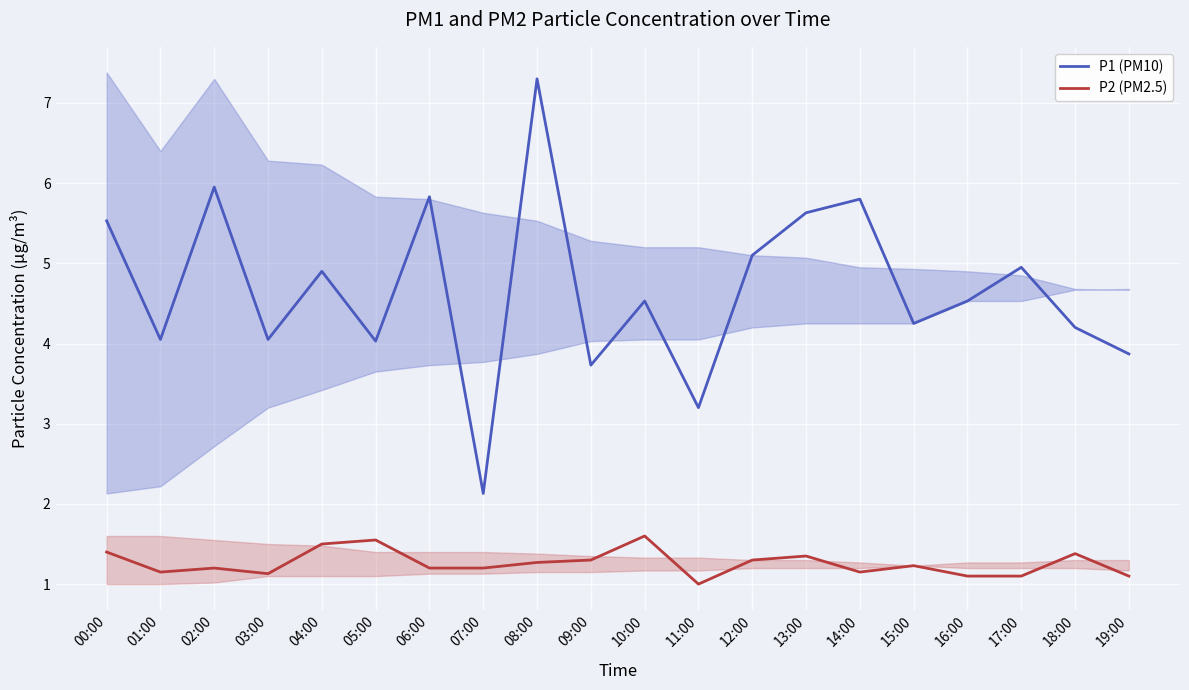

At 07:00, list the series in order from largest to smallest.

P1 (PM10), P2 (PM2.5)